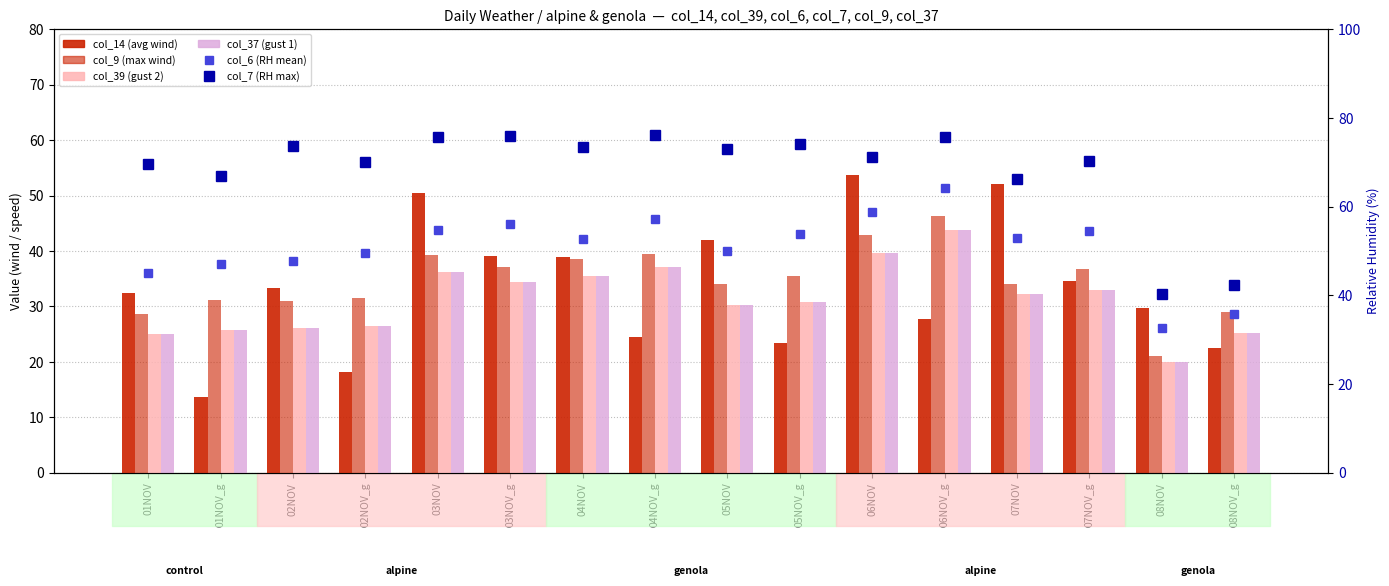

Reading right to left, extract all data points from this chart.

col_14 (avg wind speed): 22.5	29.8	34.6	52.0	27.8	53.7	23.5	42.0	24.6	39.0	39.0	50.5	18.2	33.4	13.6	32.5
col_9 (max wind speed): 29.0	21.0	36.7	34.0	46.3	42.8	35.5	34.1	39.4	38.5	37.1	39.2	31.5	30.9	31.1	28.6
col_39 (wind gust 2): 25.3	20.0	33.0	32.2	43.7	39.6	30.8	30.3	37.2	35.5	34.5	36.2	26.4	26.2	25.7	25.1
col_37 (wind gust 1): 25.3	20.0	33.0	32.2	43.7	39.6	30.8	30.3	37.2	35.5	34.5	36.2	26.4	26.2	25.7	25.1
col_6 (RH mean): 35.8	32.6	54.5	53.0	64.1	58.7	53.8	50.1	57.3	52.6	56.0	54.7	49.5	47.7	47.0	45.1
col_7 (RH max): 42.4	40.3	70.2	66.2	75.7	71.2	74.2	73.1	76.1	73.4	76.0	75.7	70.1	73.6	67.0	69.6